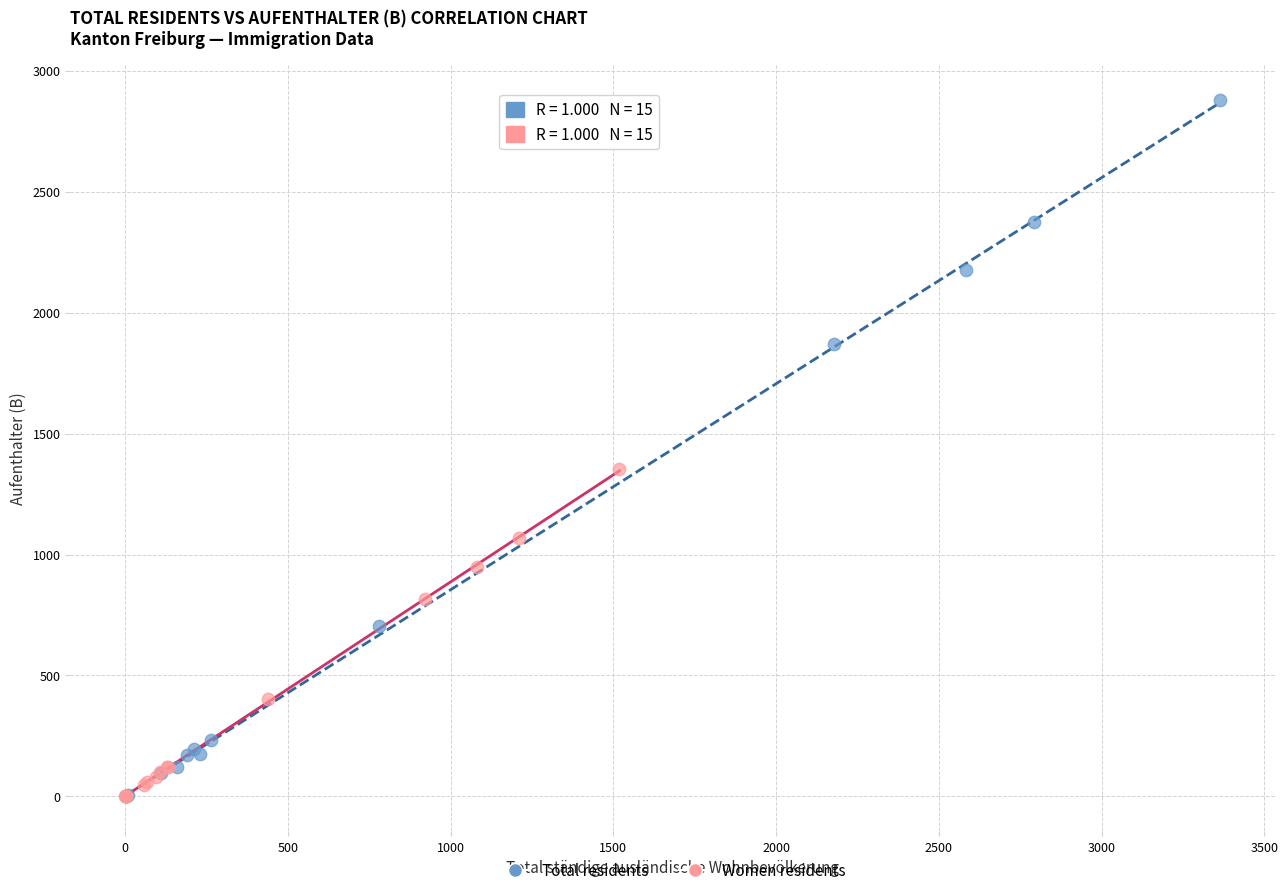

Which series reaches the maximum Y coordinate?

Total residents